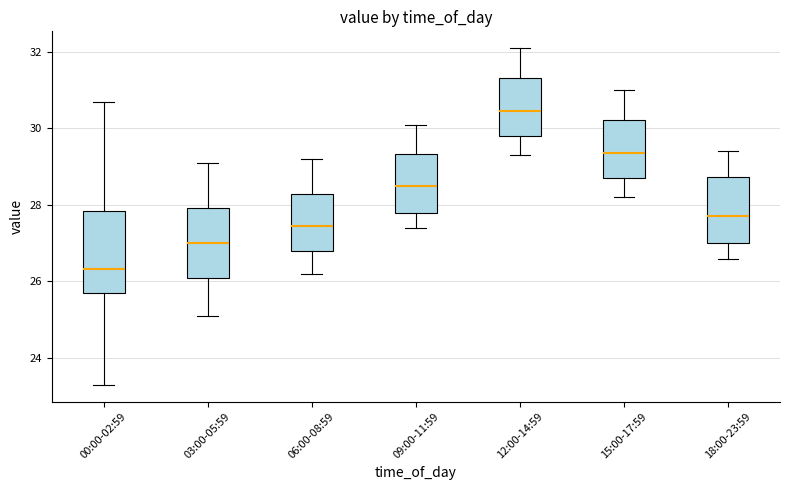

Which box is the tallest, from its lower edge to its upper edge?

00:00-02:59